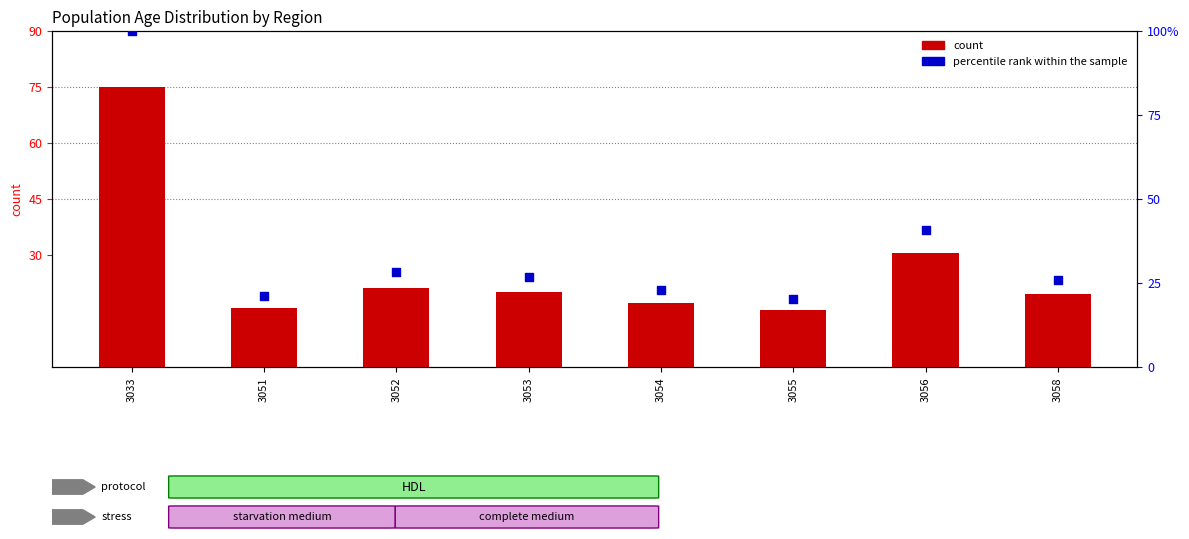

At how many categories does at least one series exceed 24?

5